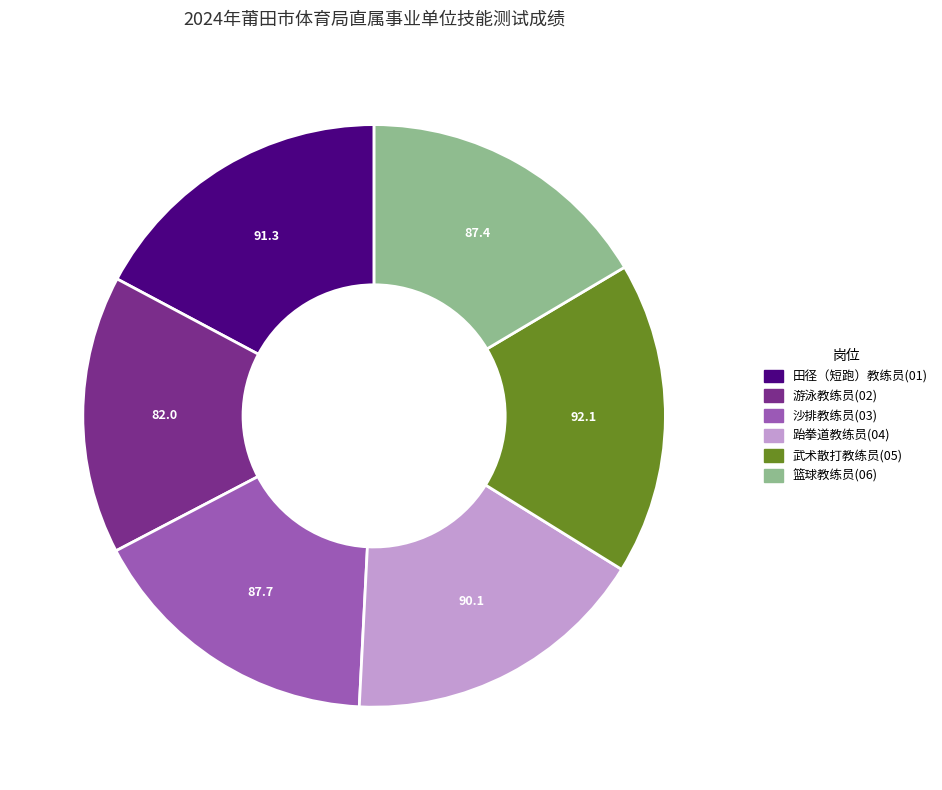

True or false: 跆拳道教练员(04) accounts for 22% of the total.

False